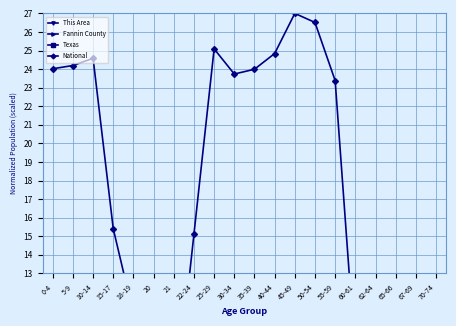

Between 5-9 and 18-19, which series saw the biggest shift?

National